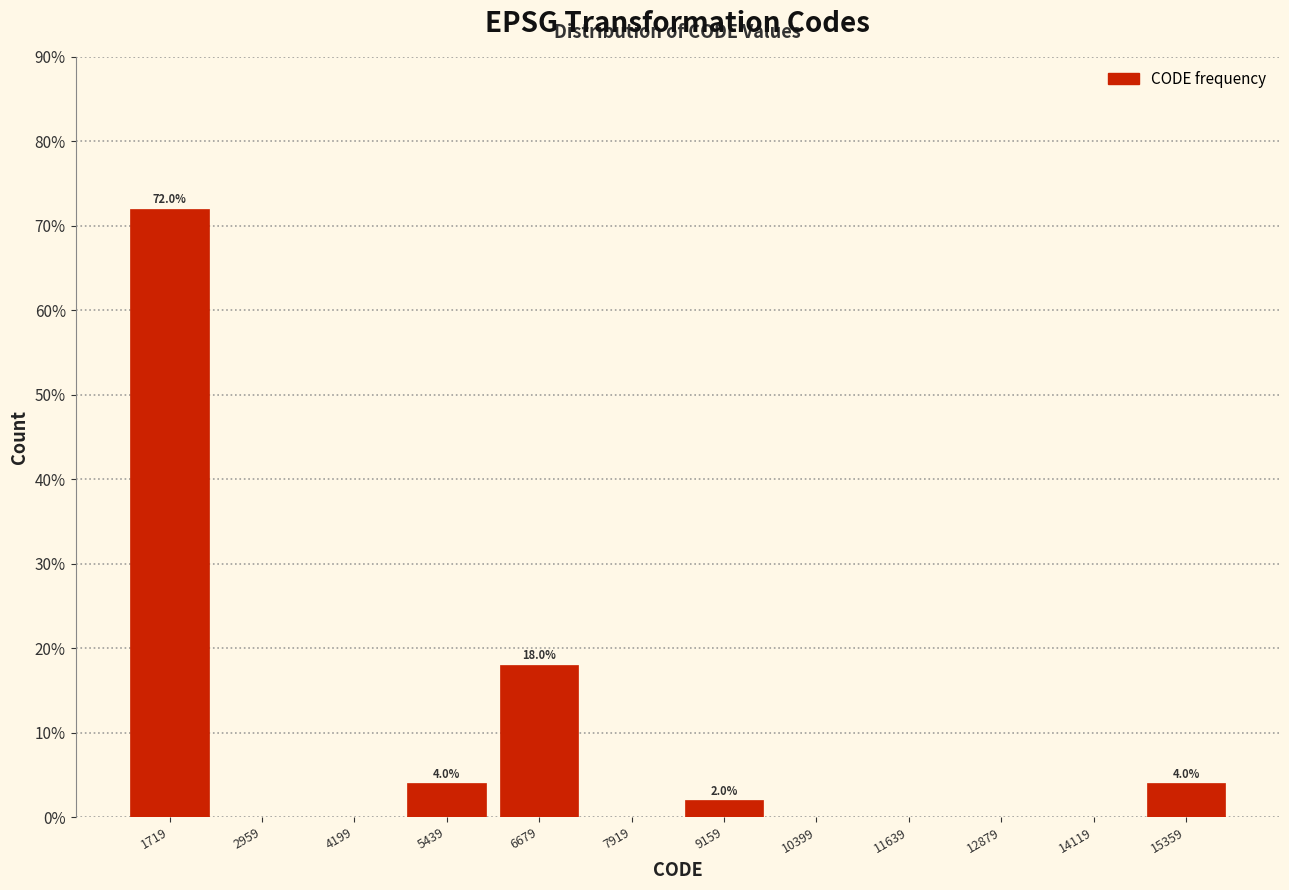

Which range on the x-axis has the tallest bar?

1200 to 2400